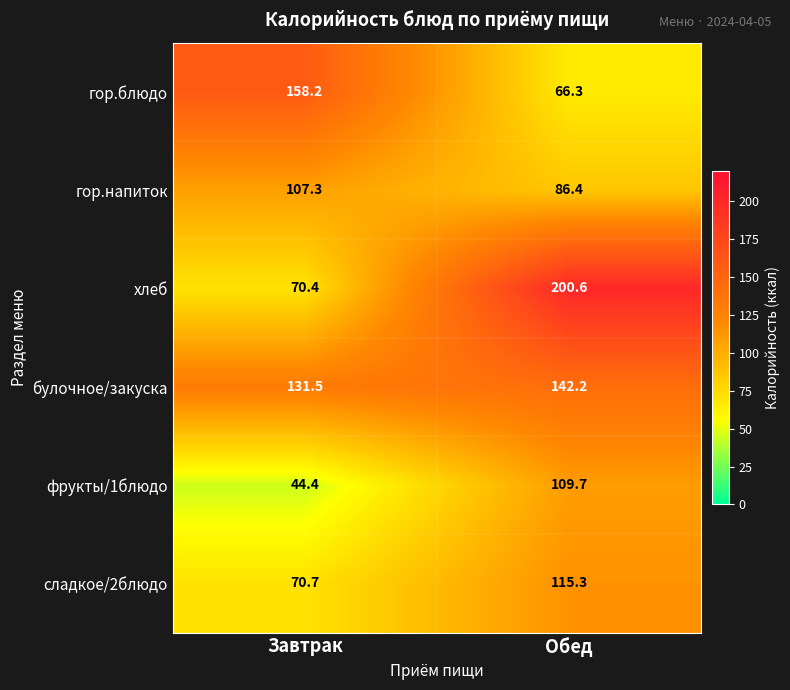

How many data points does each series have?

2